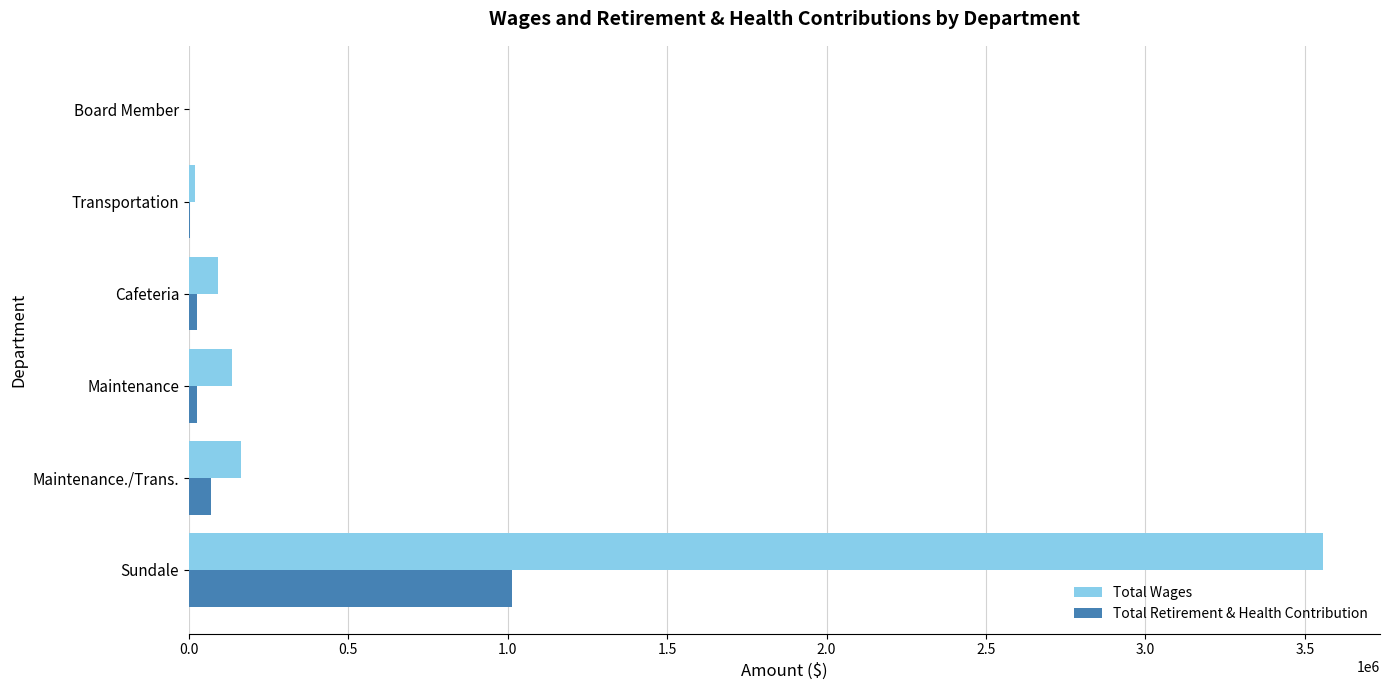

What is the sum of all Total Retirement & Health Contribution values?

1134992